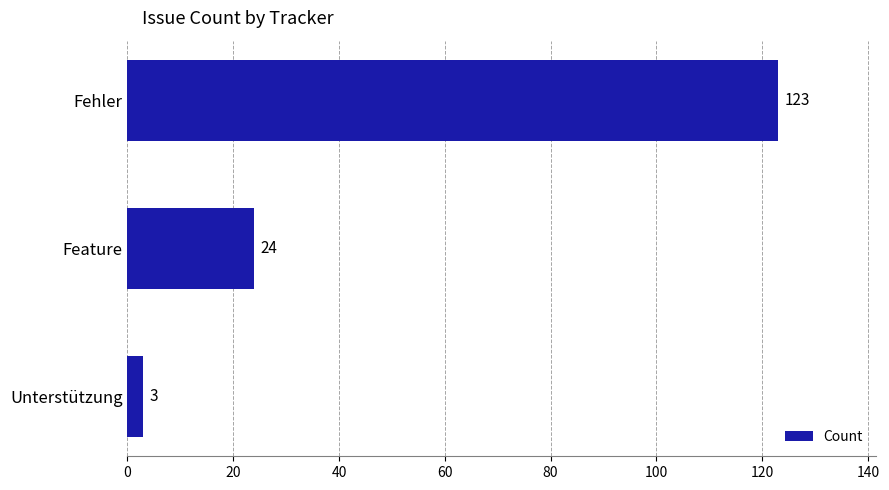

Reading top to bottom, what are all the values shown in this chart?

Fehler=123	Feature=24	Unterstützung=3